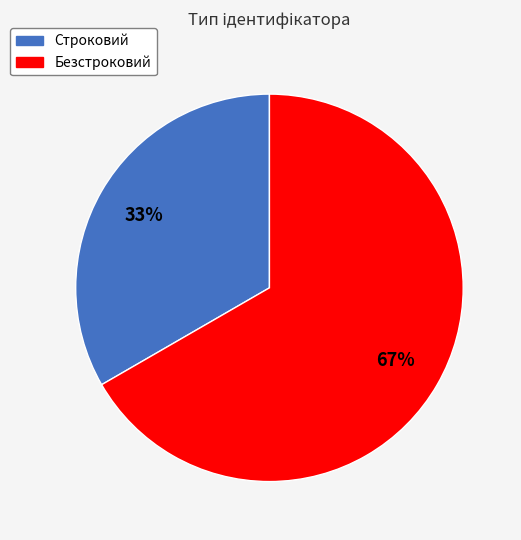

The Безстроковий slice represents 72% of the pie. True or false?

False